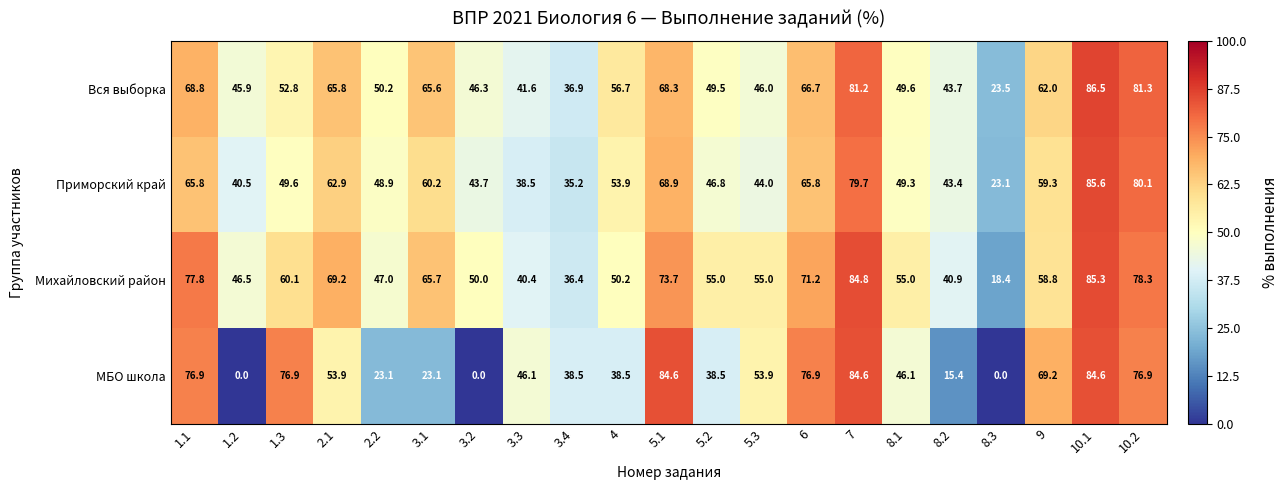

What is the difference between the maximum and minimum values in the Михайловский район series?

66.9